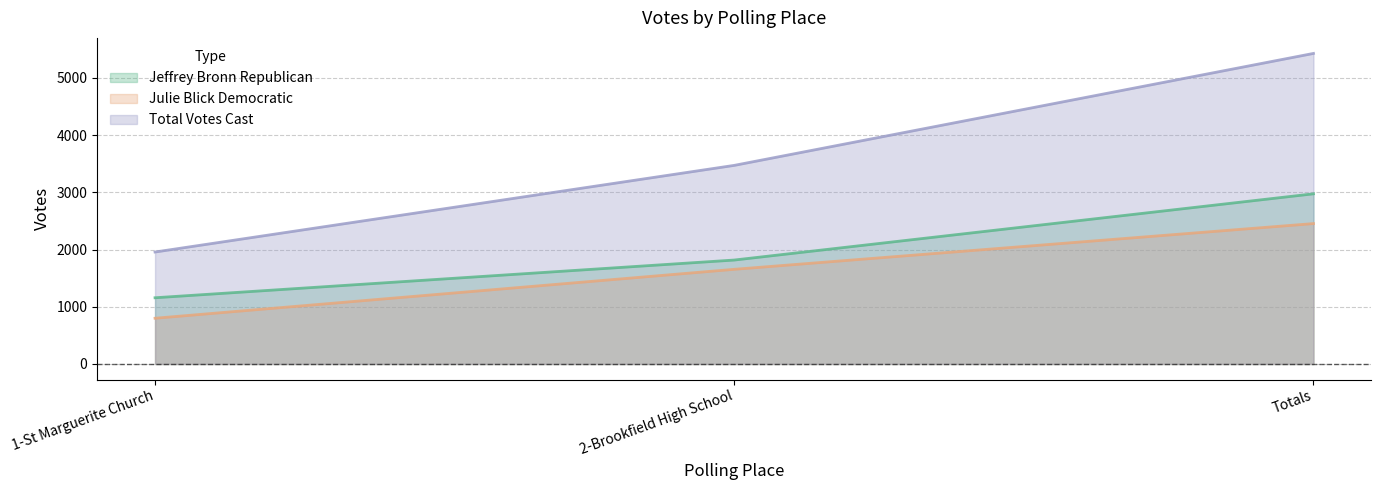

What is the lowest value of the Total Votes Cast series?

1956